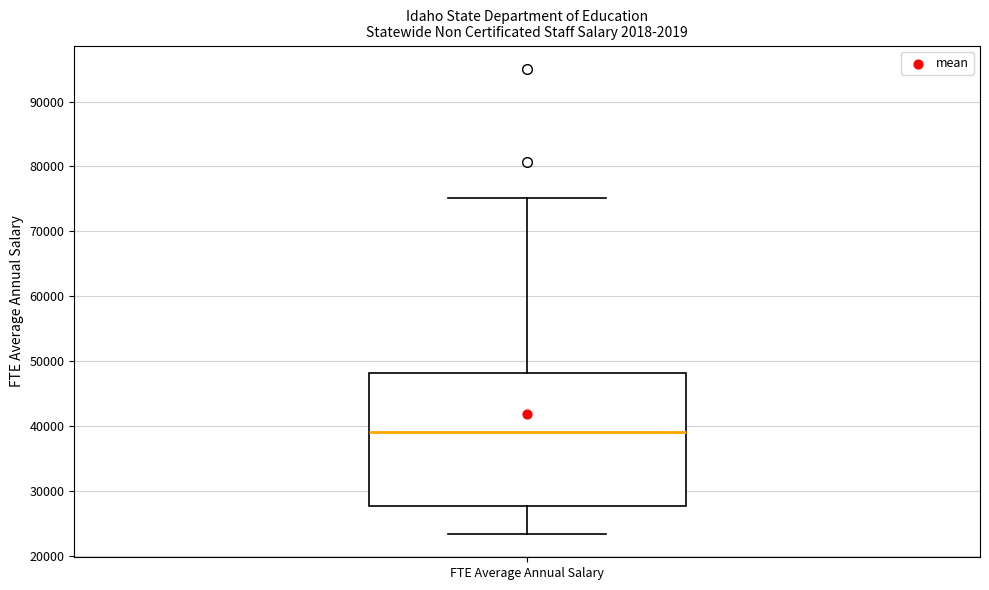

Transcribe this box plot: give where the median line is, the range the box spans, and where the two whiskers end, as read against the y-axis. The values are not printed on the chart, so give them approximately, as read against the axis.

median 39000, box 28000 to 48000, whiskers 23000 to 75000